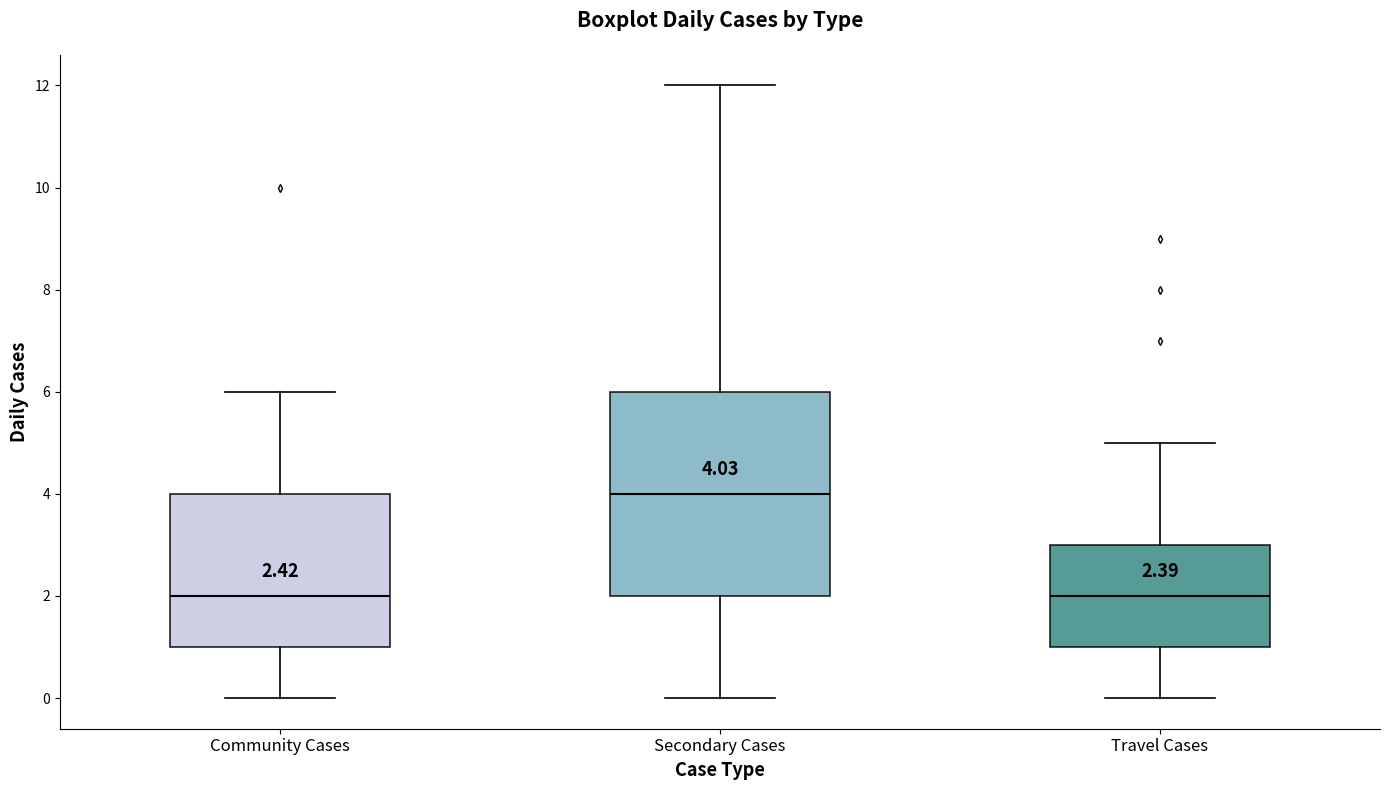

Which box's median line is the highest?

Secondary Cases